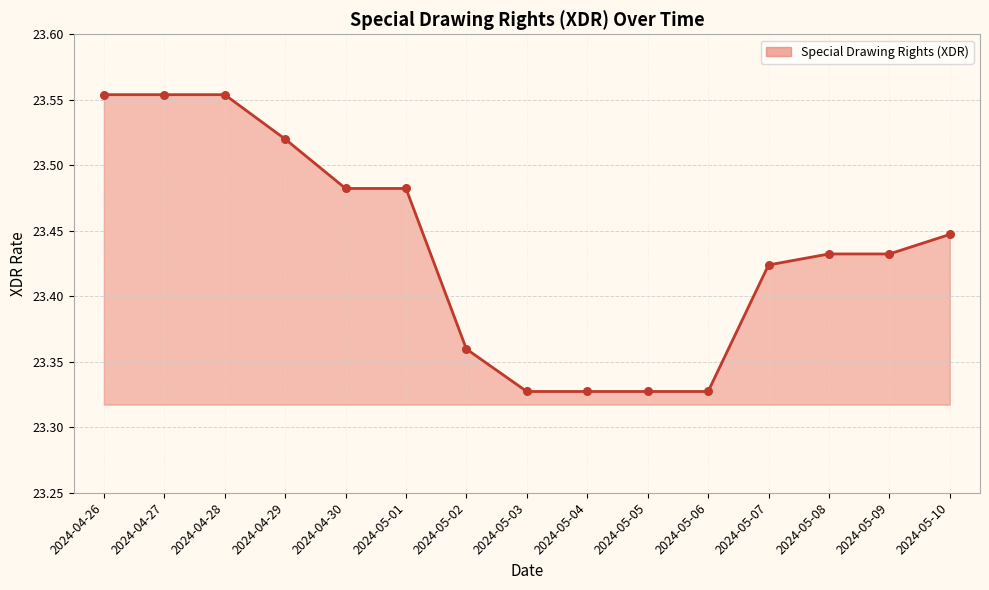

What is the change in value from 2024-04-30 to 2024-05-03?

-0.2